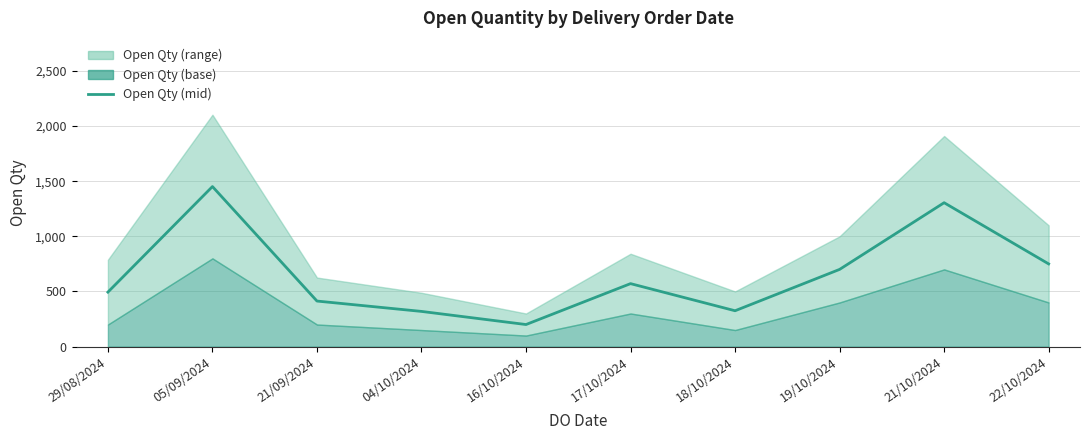

Does the chart display data point markers on the line(s)?

No